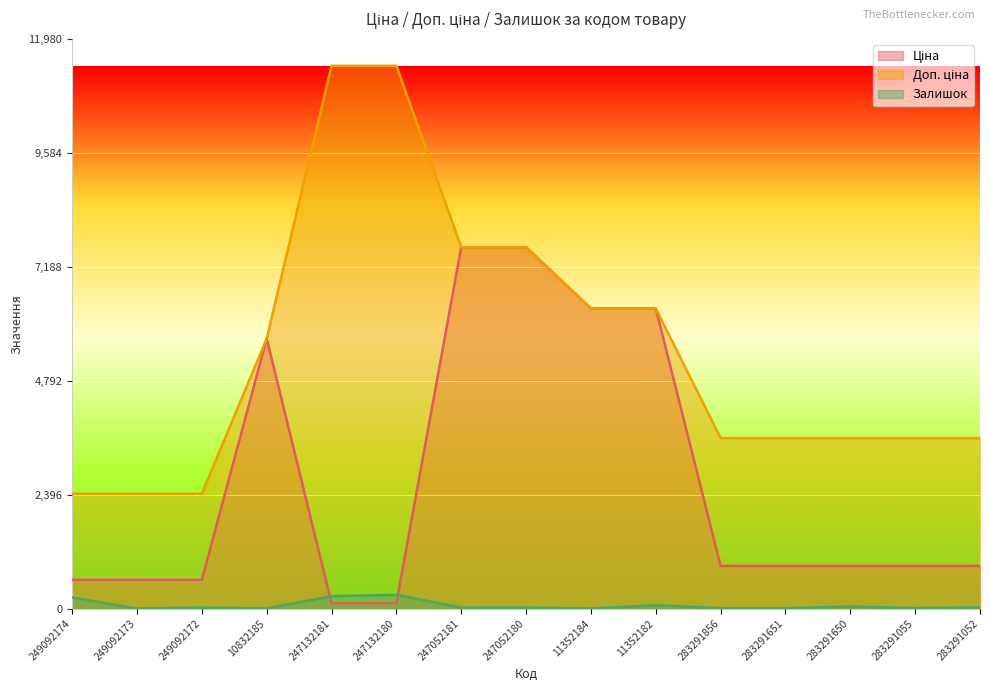

True or false: Залишок and Доп. ціна cross at least once.

False